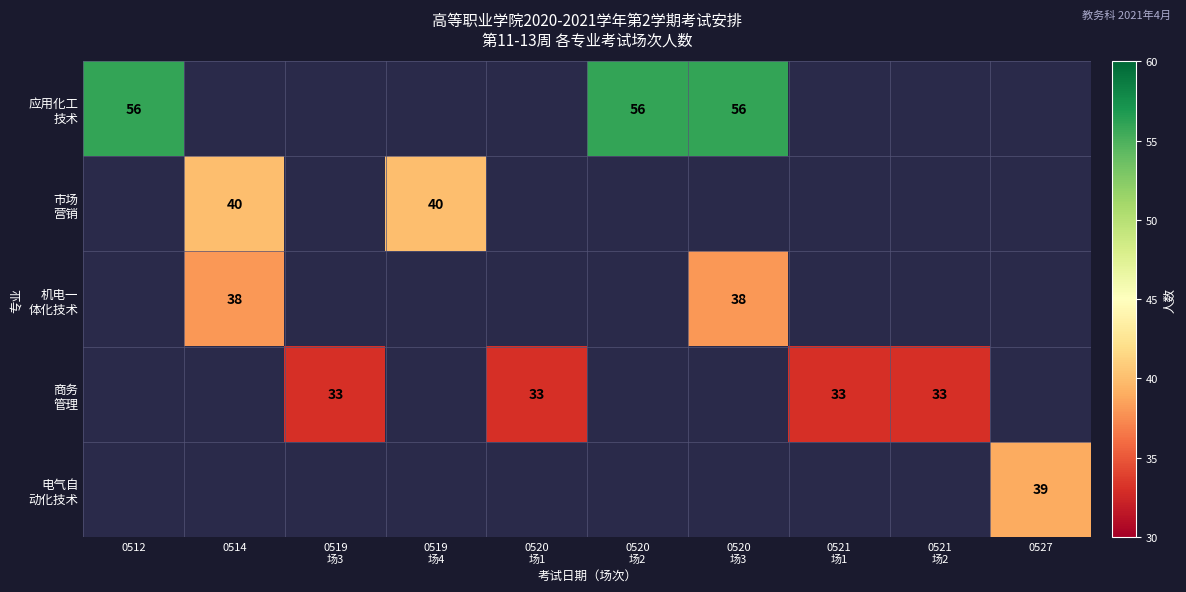

Rank the series by their maximum value, from lowest to highest.

商务 管理, 机电一 体化技术, 电气自 动化技术, 市场 营销, 应用化工 技术